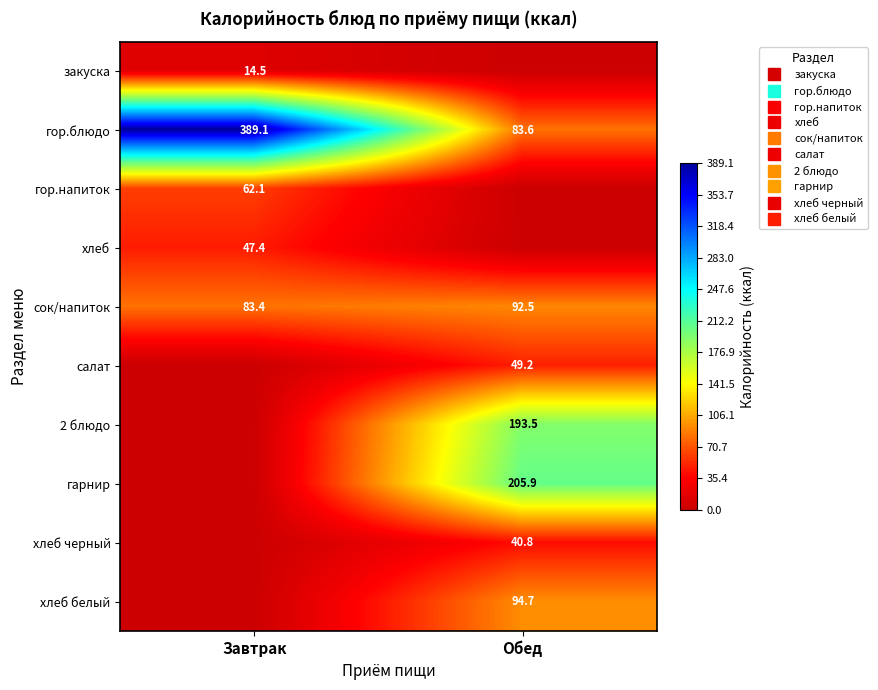

At which category is the sum across all series the highest?

Обед